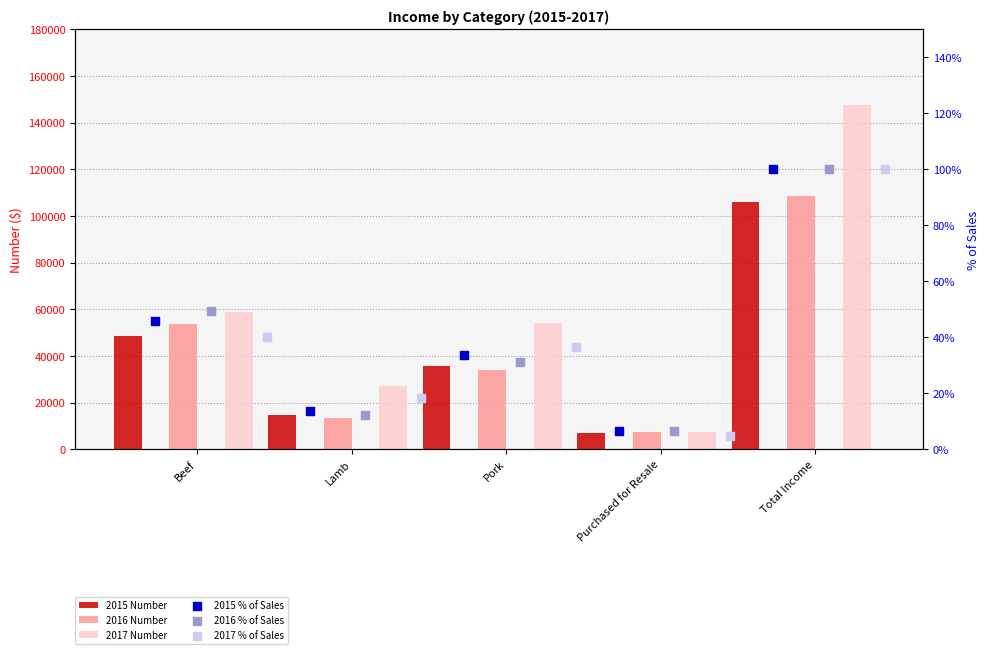

Which series contains the lowest Y value?

2017 % of Sales